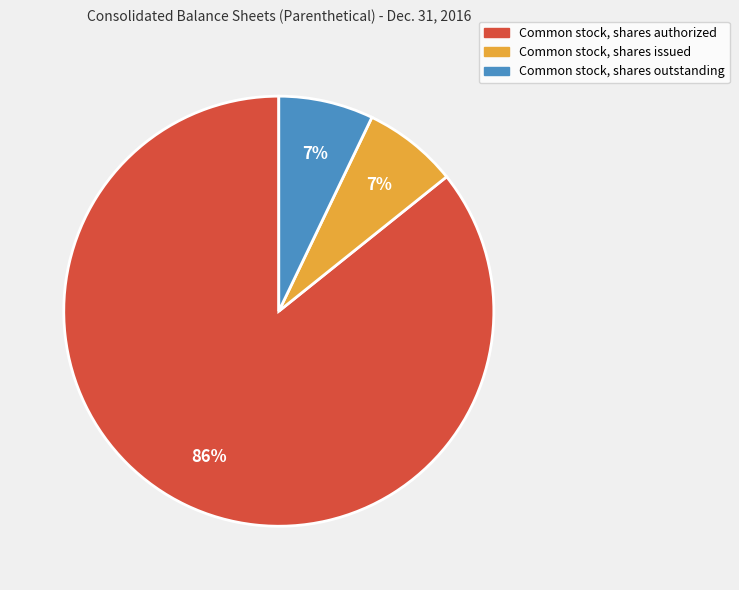

Is there any slice that represents more than half of the pie?

Yes